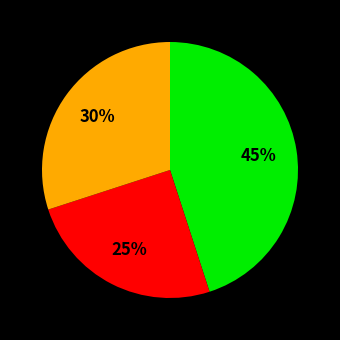

Is there a majority slice in this chart?

No